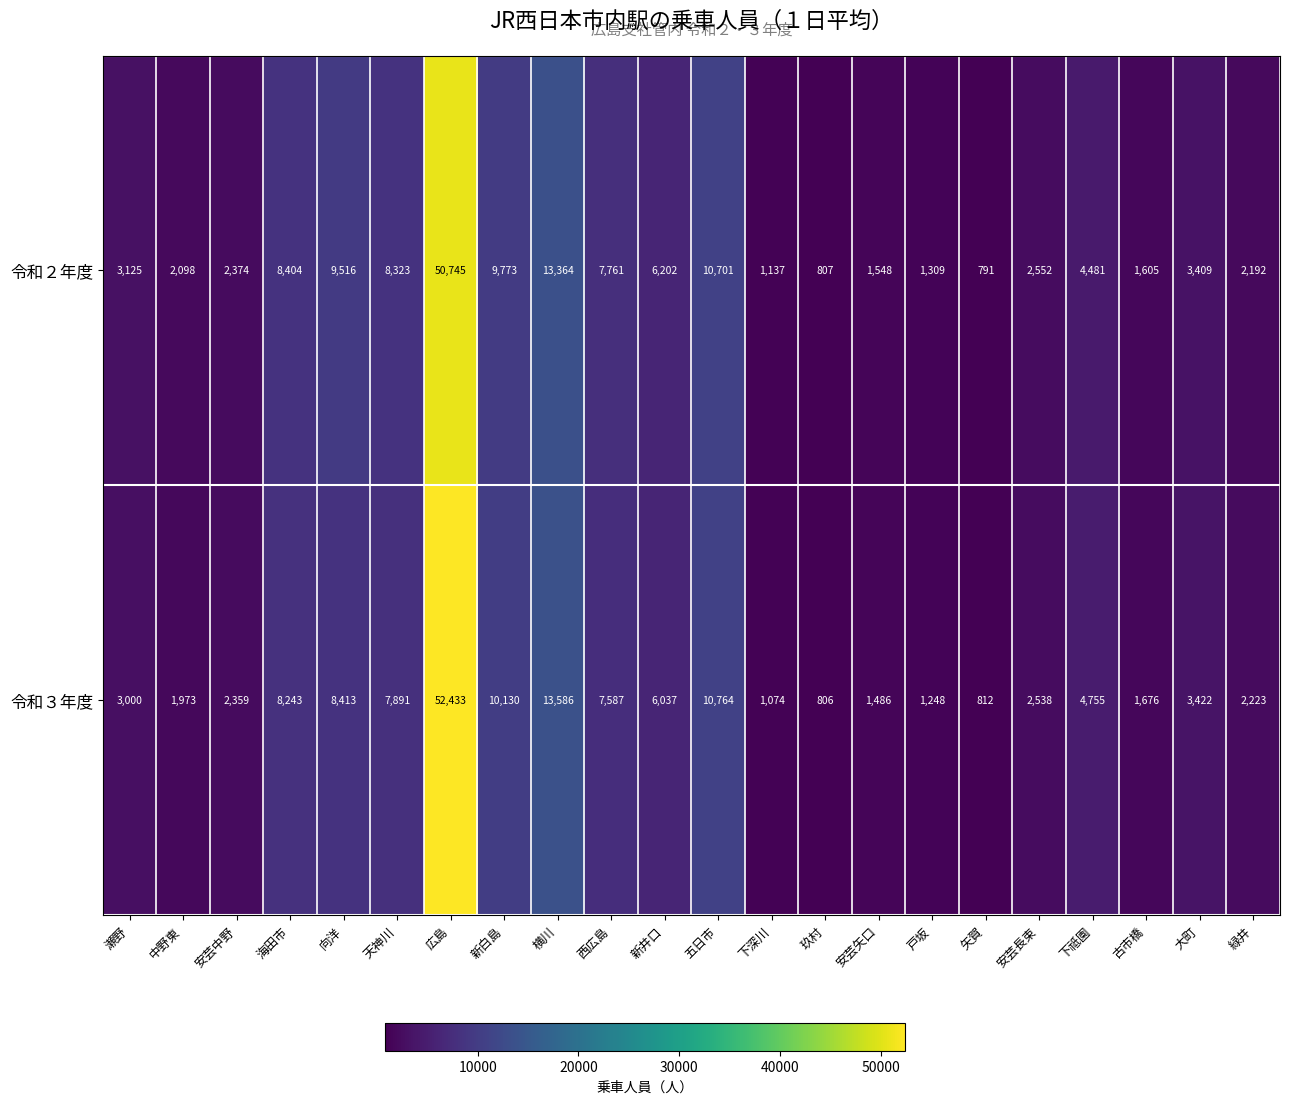

At which category is the sum across all series the highest?

広島